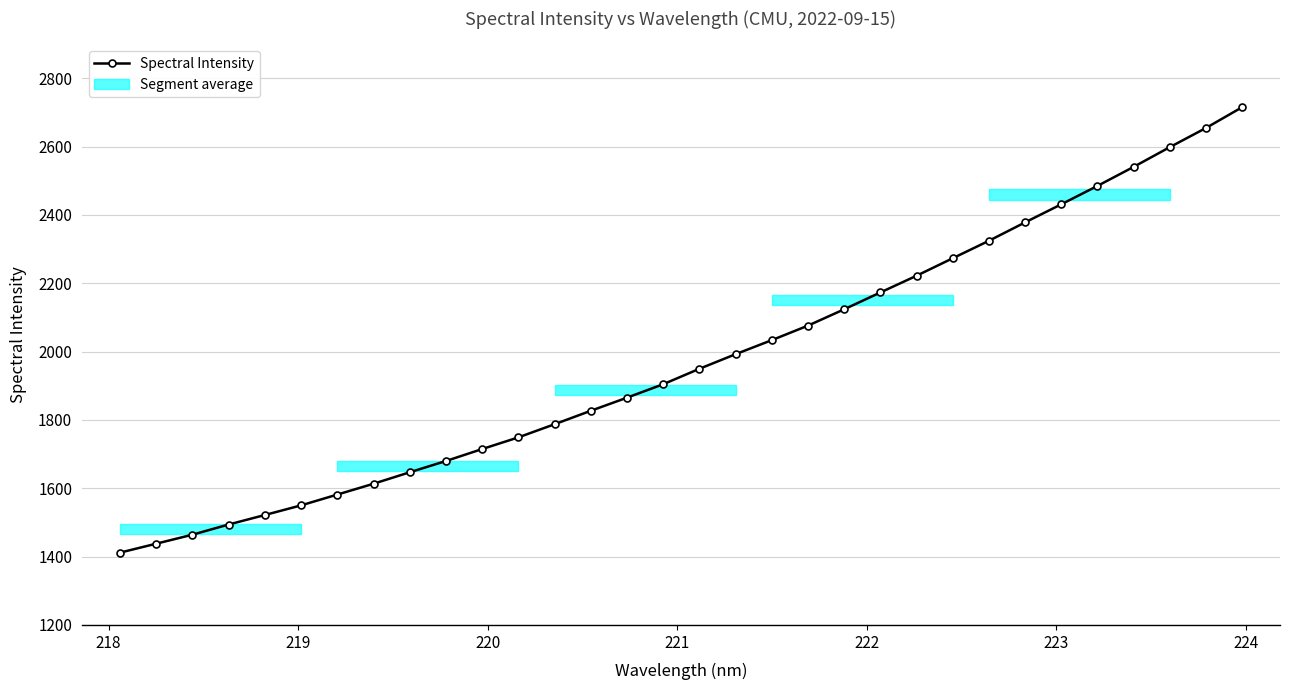

What is the value of the Spectral Intensity point at the 4th from the left?

1493.9